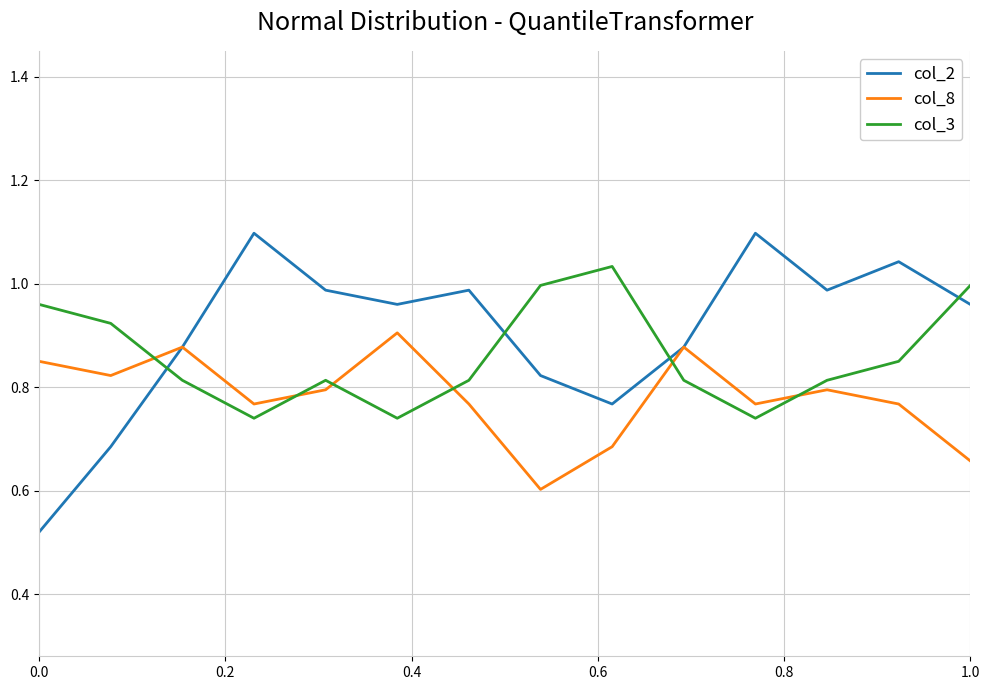

Is this an area chart (filled region under the line)?

No